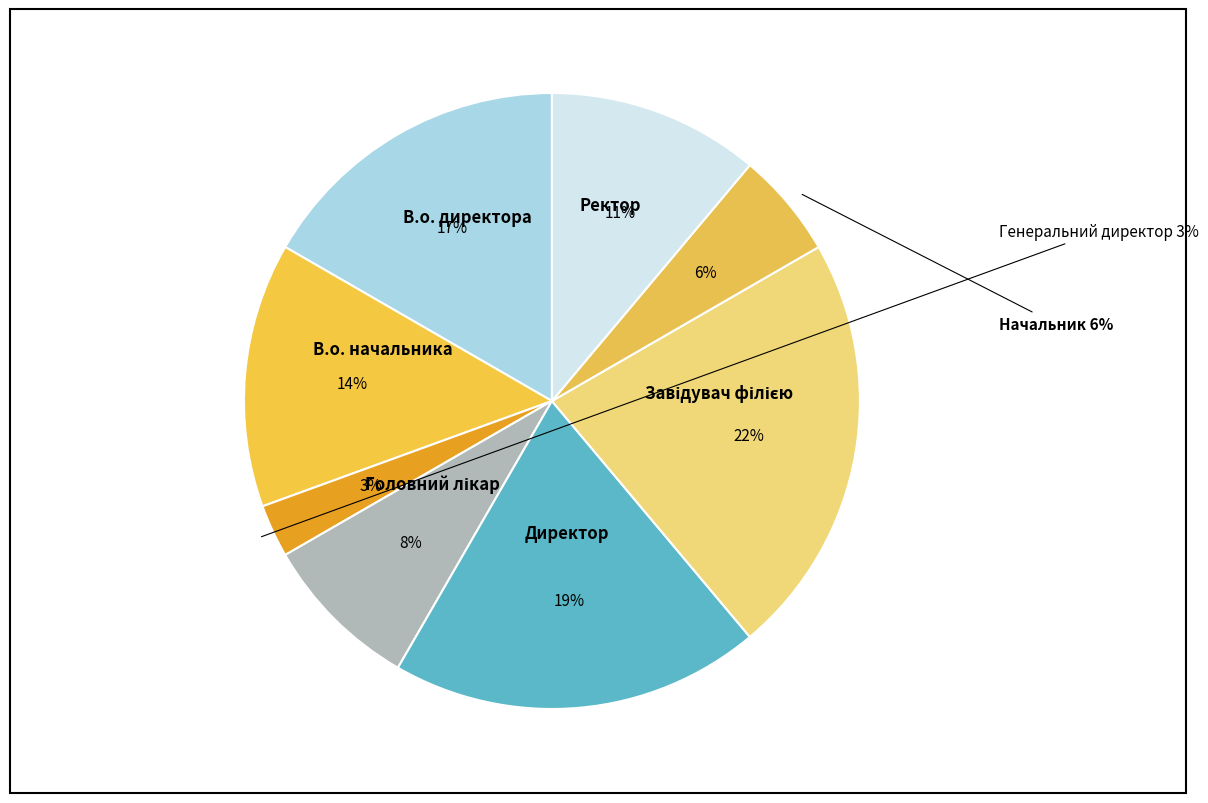

Combined, what portion of the pie is Завідувач філією and Директор?

41.7%